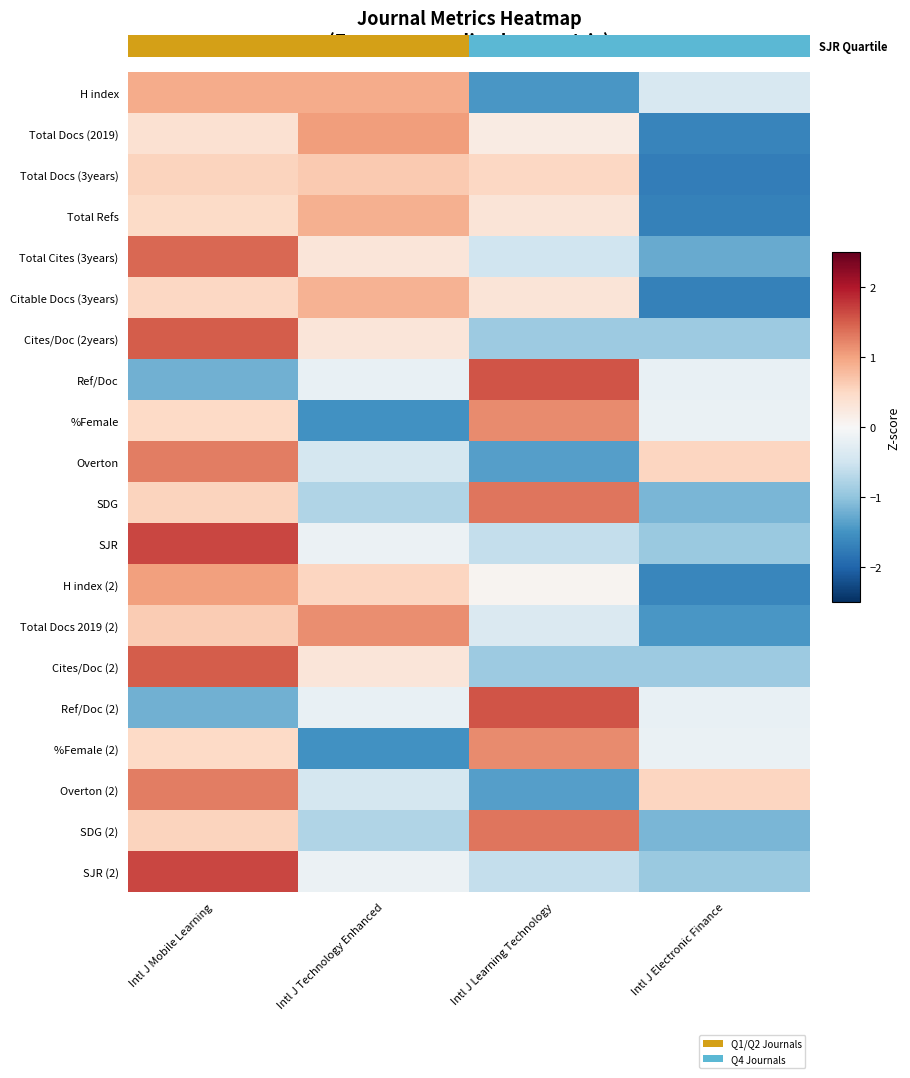

Is it true that %Female (2) equals -2.4 at Intl J Technology Enhanced?

False